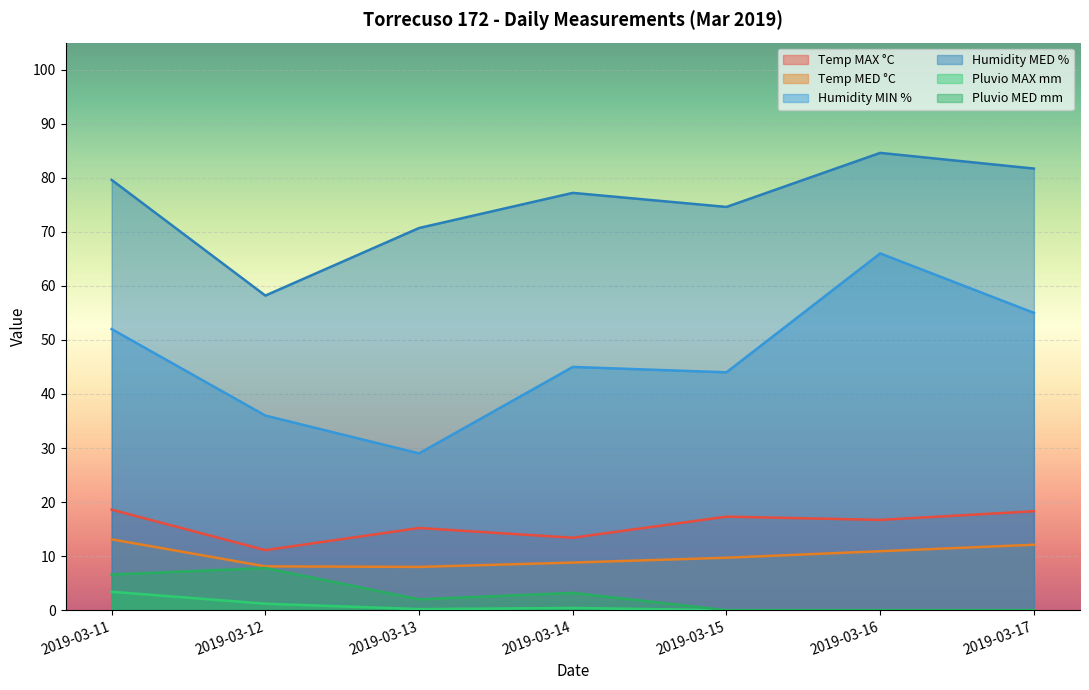

Which series changed the most between 2019-03-11 and 2019-03-15?

Humidity MIN %